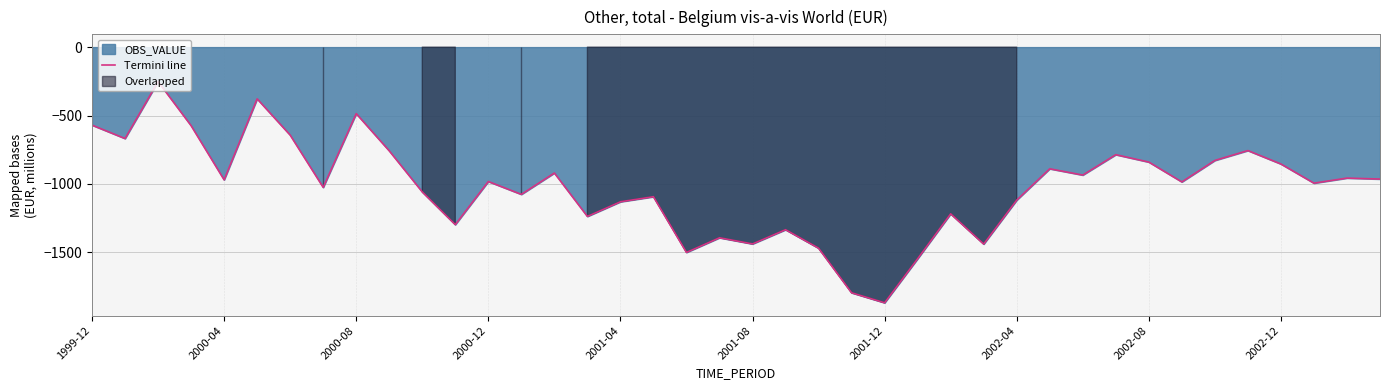

What position from the left is 22?

23